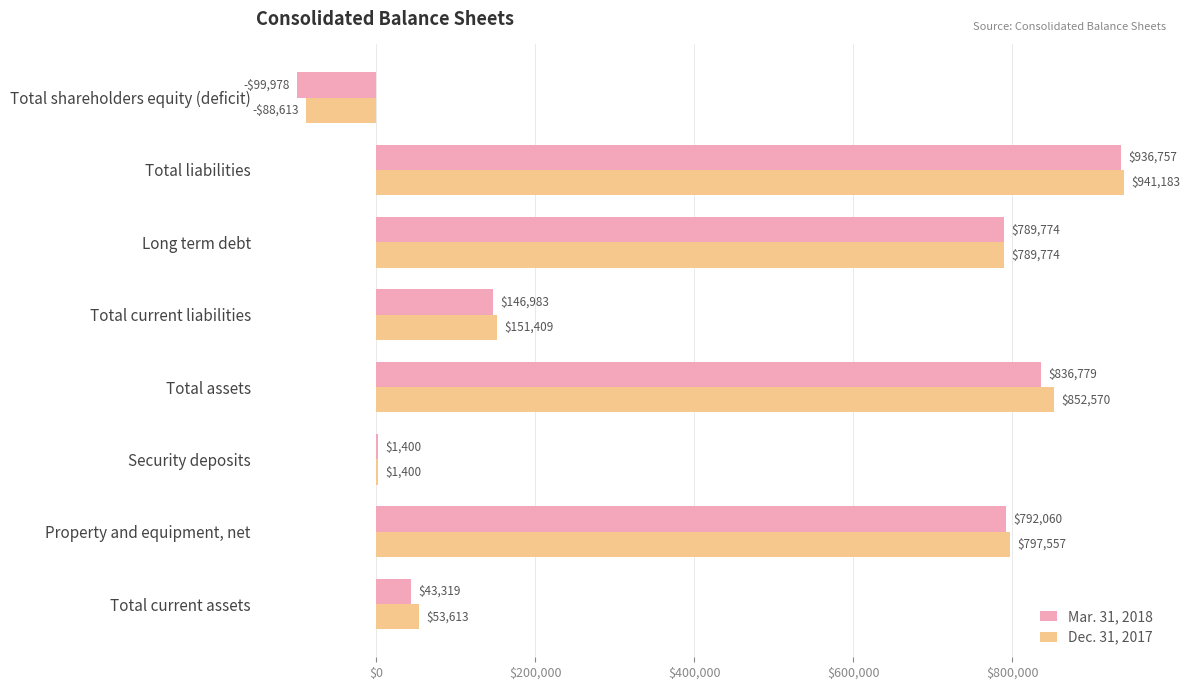

Which series changed the most between Security deposits and Total assets?

Dec. 31, 2017